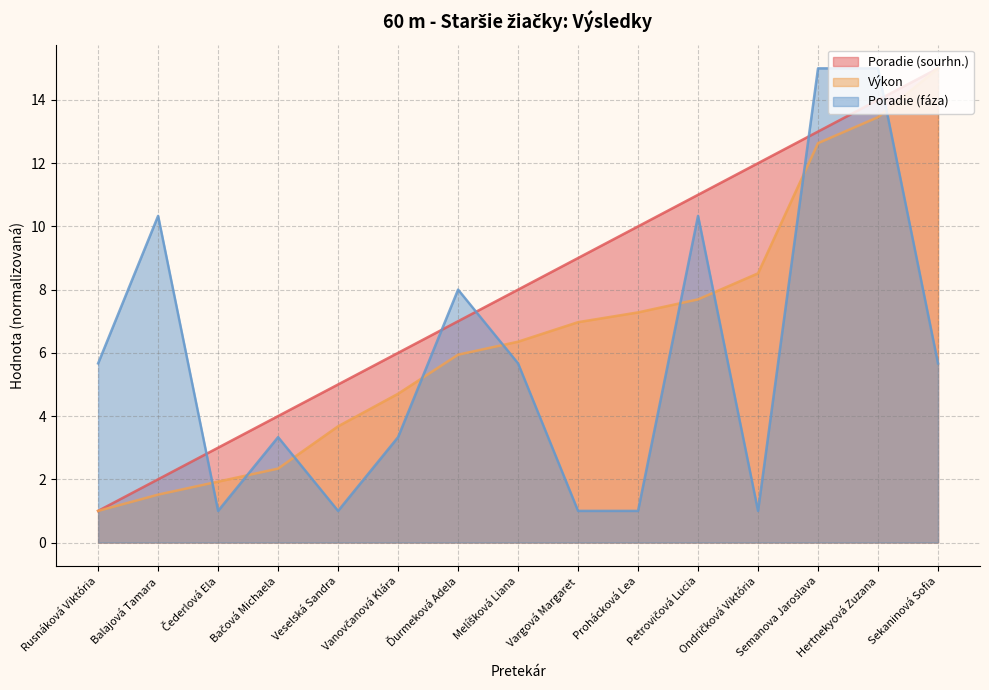

What is the smallest value displayed?

1.0